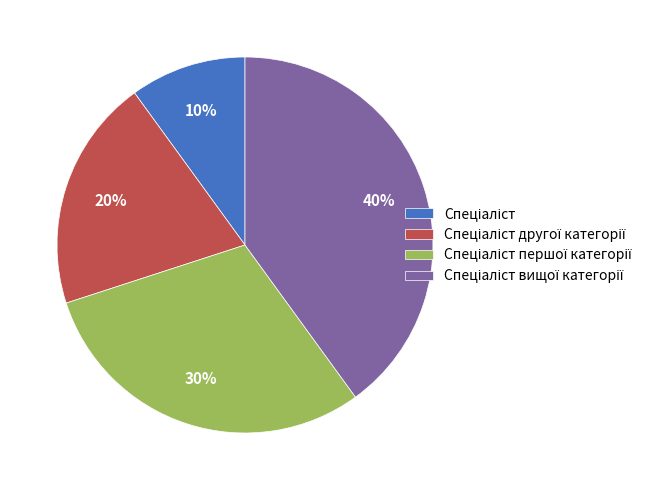

Is there any slice that represents more than half of the pie?

No